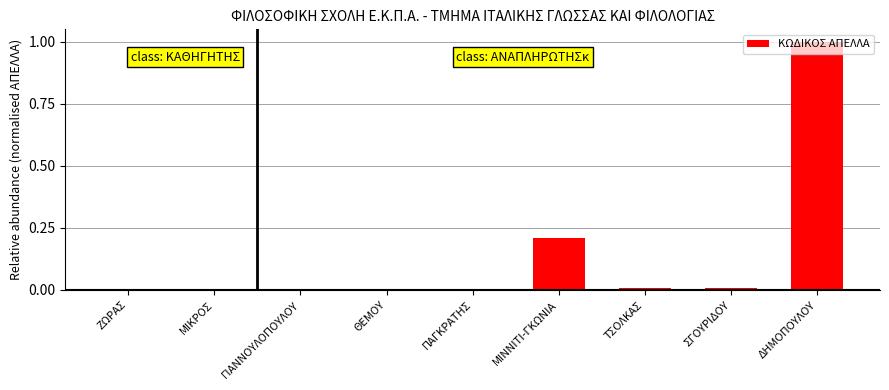

What is the maximum value shown in the chart?

1.0